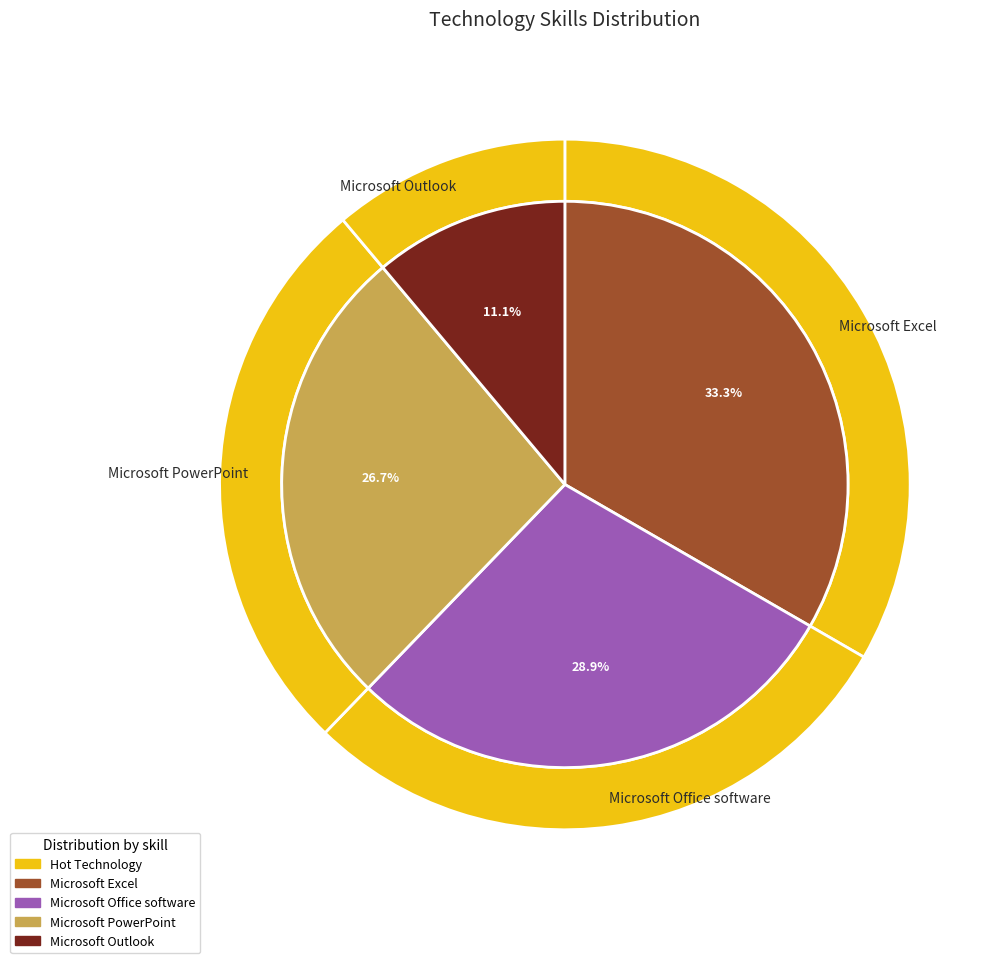

What percentage is the Microsoft PowerPoint slice, to the nearest percent?

27%